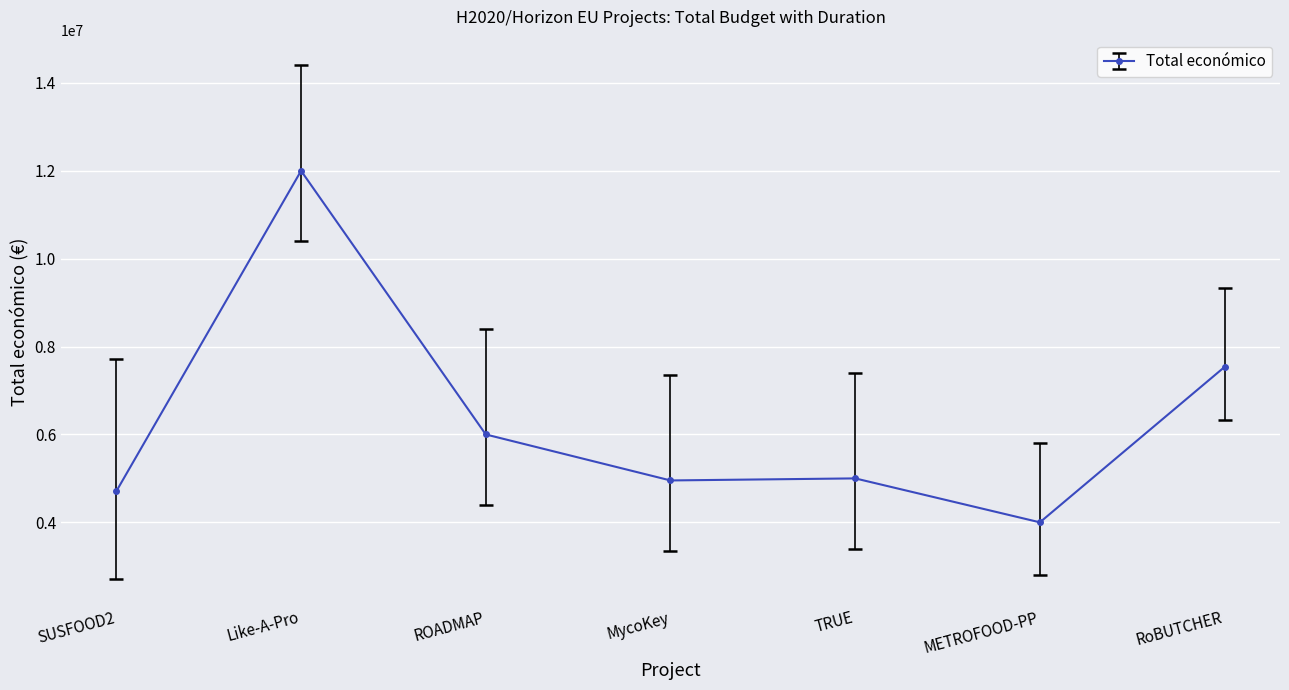

True or false: the data has more than 2 interior local peaks.

False